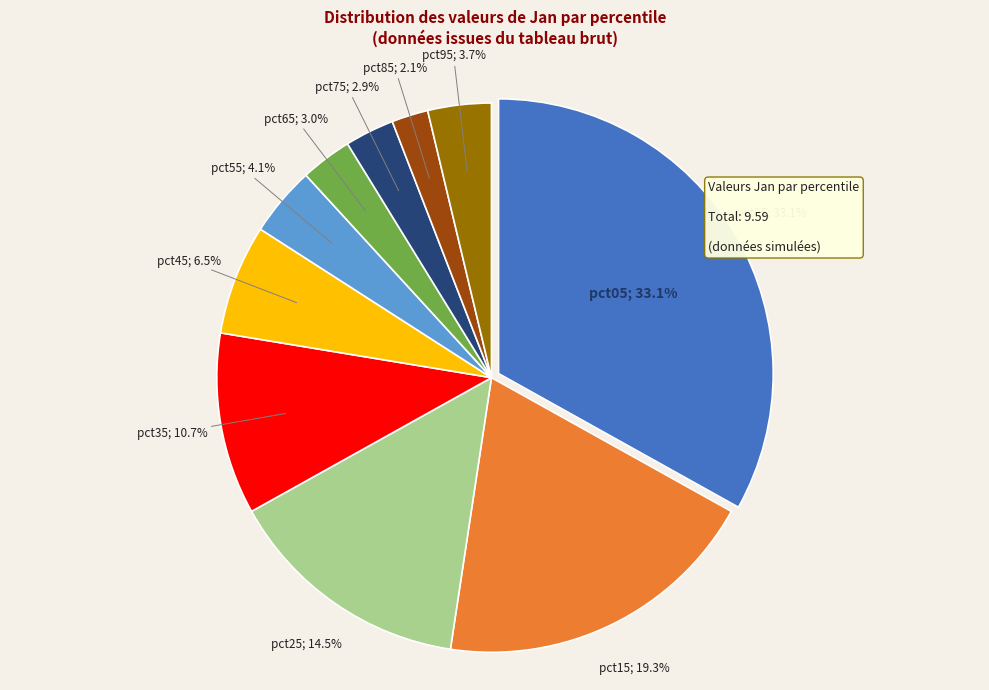

Do pct85 and pct95 together represent more than half of the pie?

No